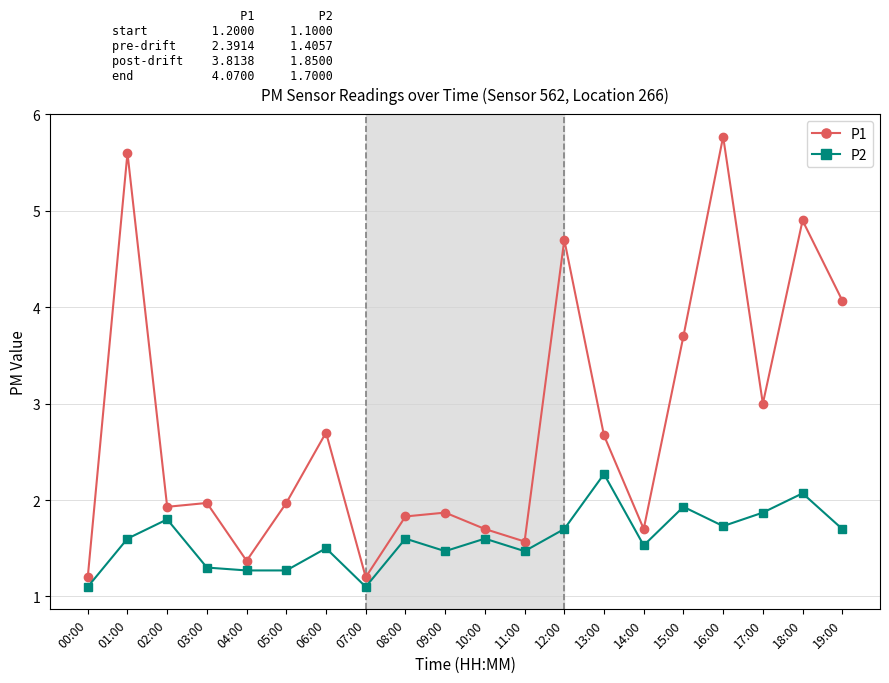

In P2, how many points are higher than both neighbors (excluding endpoints)?

7